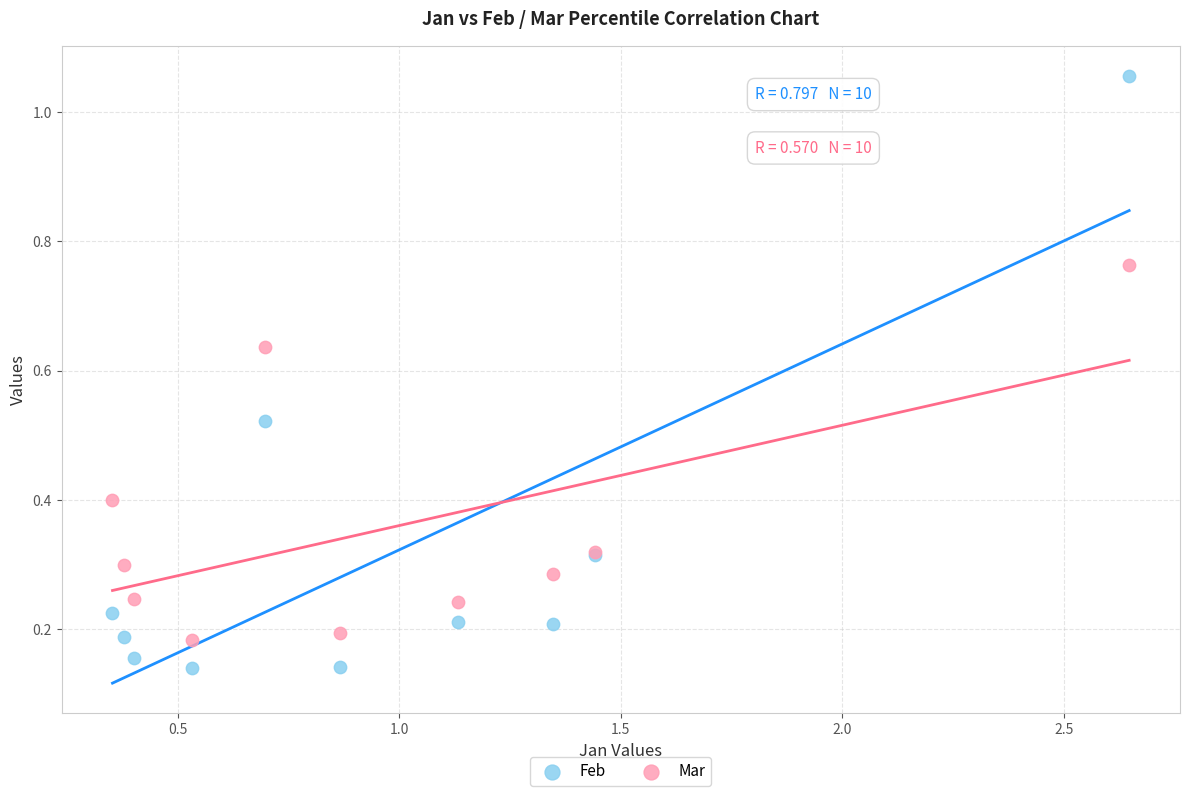

Which series contains the highest Y value?

Feb